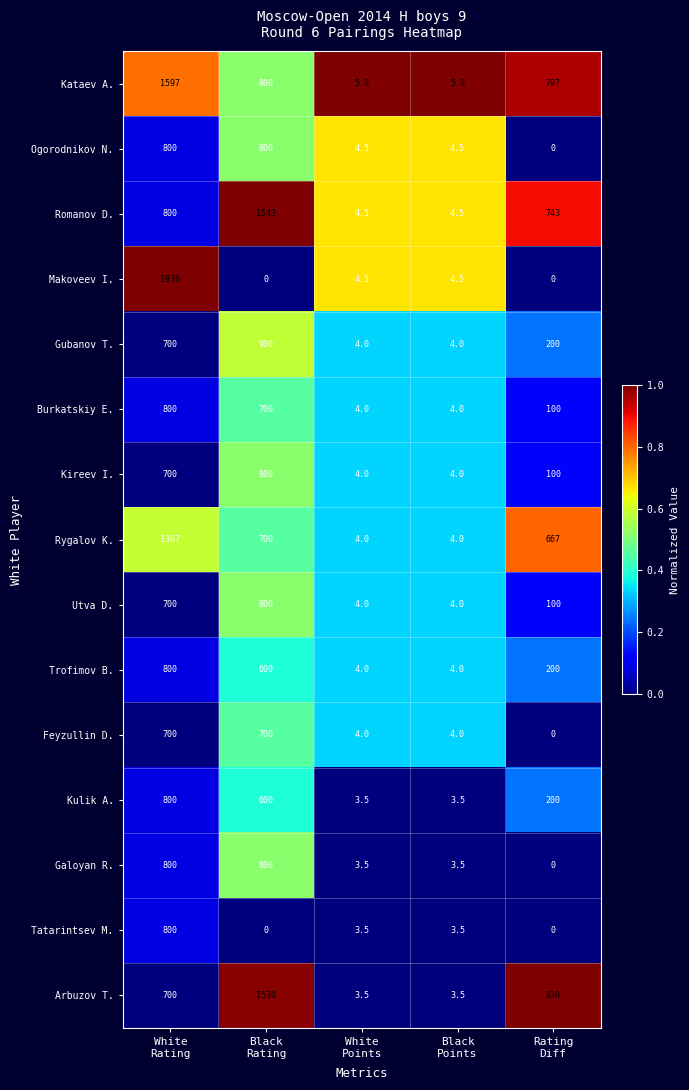

At how many categories does at least one series exceed 0?

5